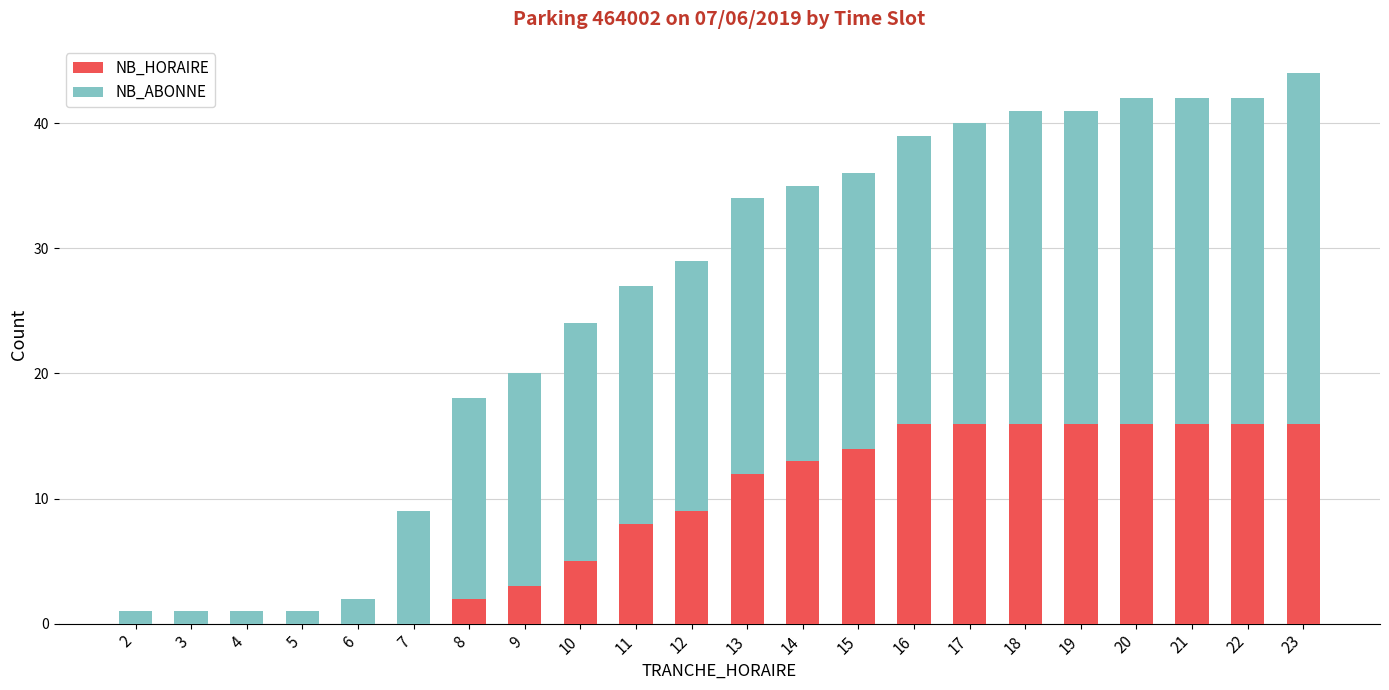

Count the NB_HORAIRE values in the range 0 to 16.

22